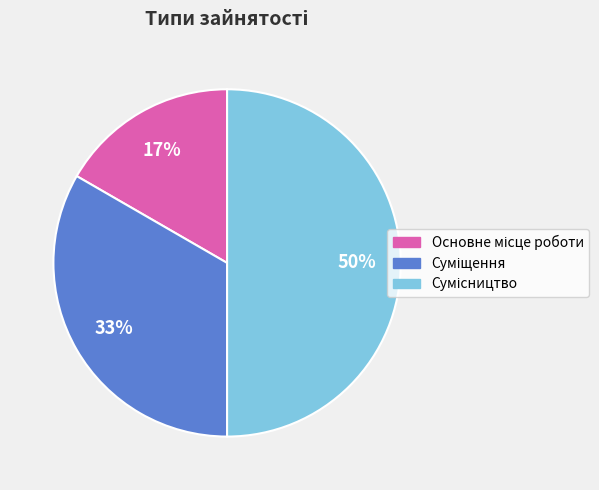

To the nearest percent, what is the average slice percentage?

33%